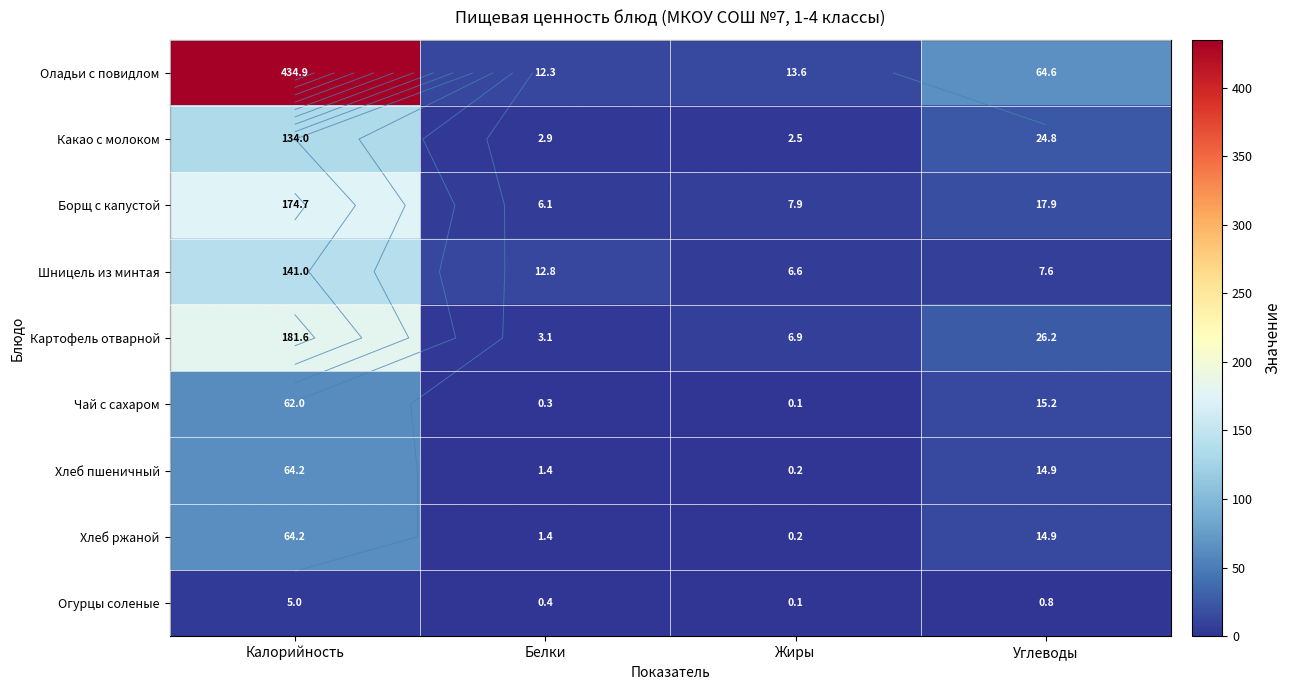

Rank the categories by Огурцы соленые value from highest to lowest.

Калорийность, Углеводы, Белки, Жиры